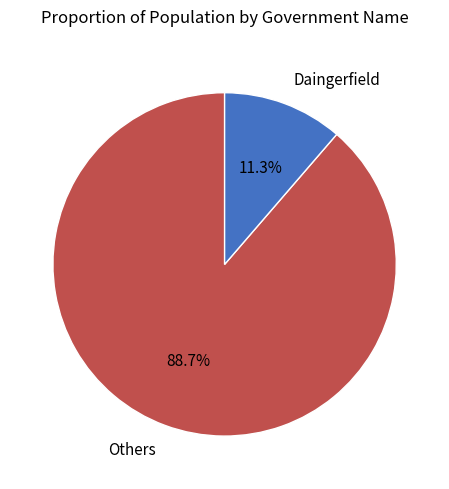

Rank the categories by value from lowest to highest.

Daingerfield, Others